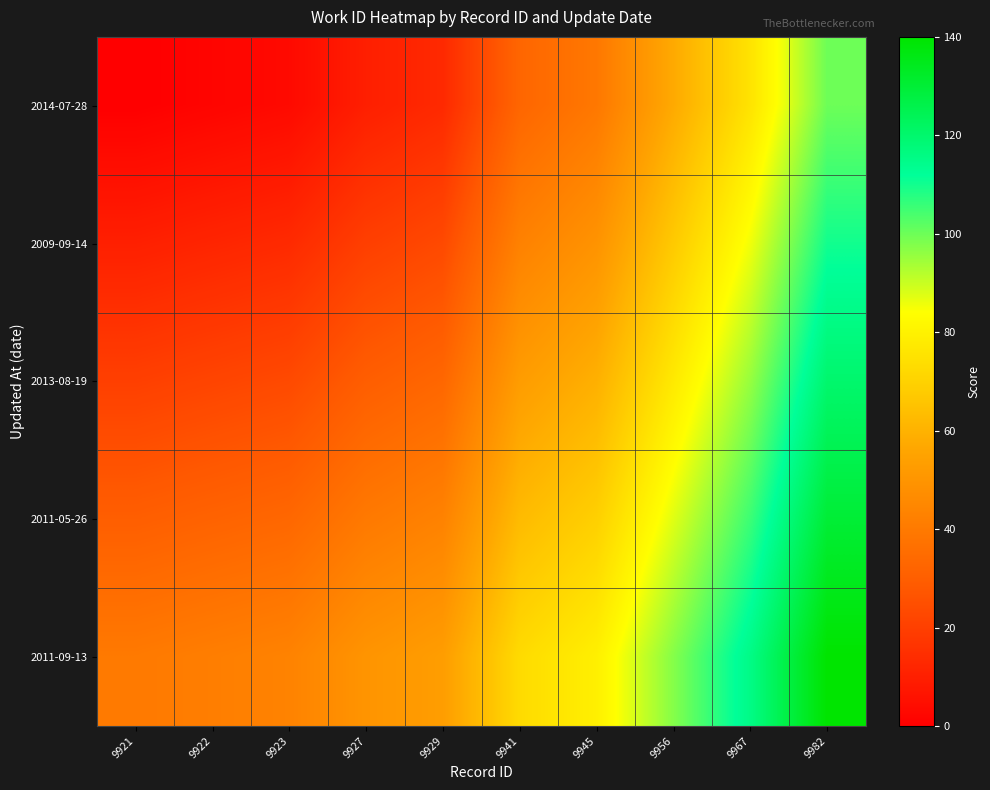

Reading left to right, what are all the values shown in this chart?

2014-07-28: 9921=0.0	9922=1.6	9923=3.3	9927=9.8	9929=13.1	9941=32.8	9945=39.3	9956=57.4	9967=75.4	9982=100.0
2009-09-14: 9921=10.0	9922=11.6	9923=13.3	9927=19.8	9929=23.1	9941=42.8	9945=49.3	9956=67.4	9967=85.4	9982=110.0
2013-08-19: 9921=20.0	9922=21.6	9923=23.3	9927=29.8	9929=33.1	9941=52.8	9945=59.3	9956=77.4	9967=95.4	9982=120.0
2011-05-26: 9921=30.0	9922=31.6	9923=33.3	9927=39.8	9929=43.1	9941=62.8	9945=69.3	9956=87.4	9967=105.4	9982=130.0
2011-09-13: 9921=40.0	9922=41.6	9923=43.3	9927=49.8	9929=53.1	9941=72.8	9945=79.3	9956=97.4	9967=115.4	9982=140.0